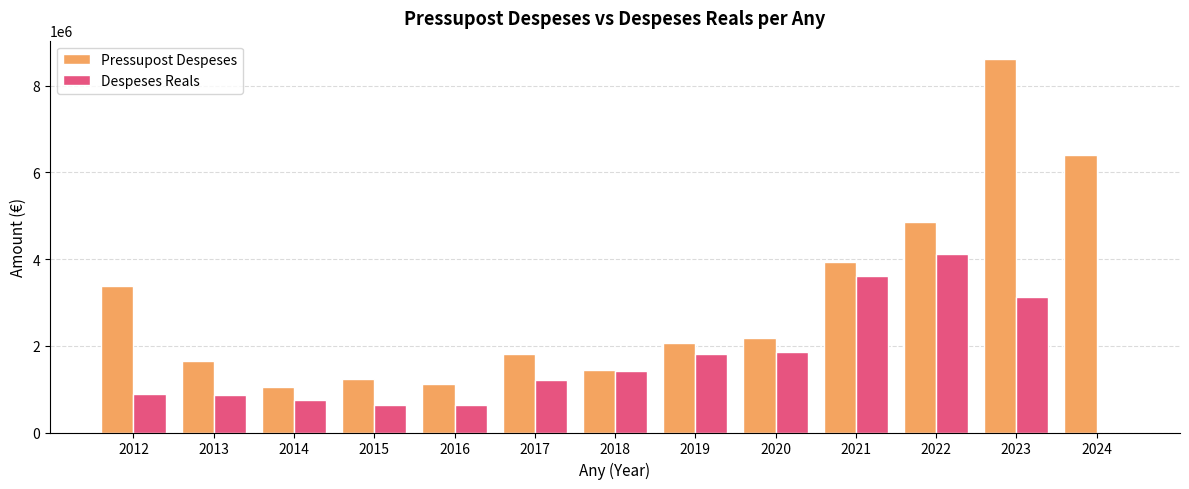

Which category has the highest value in the Despeses Reals series?

2022